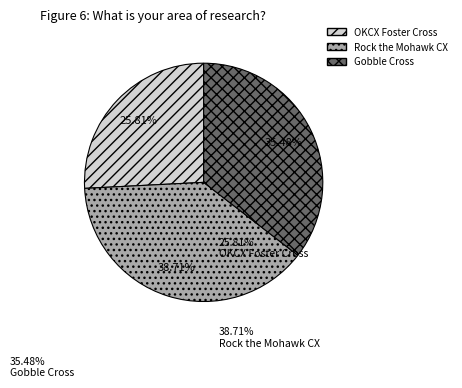

Do Rock the Mohawk CX and OKCX Foster Cross together represent more than half of the pie?

Yes